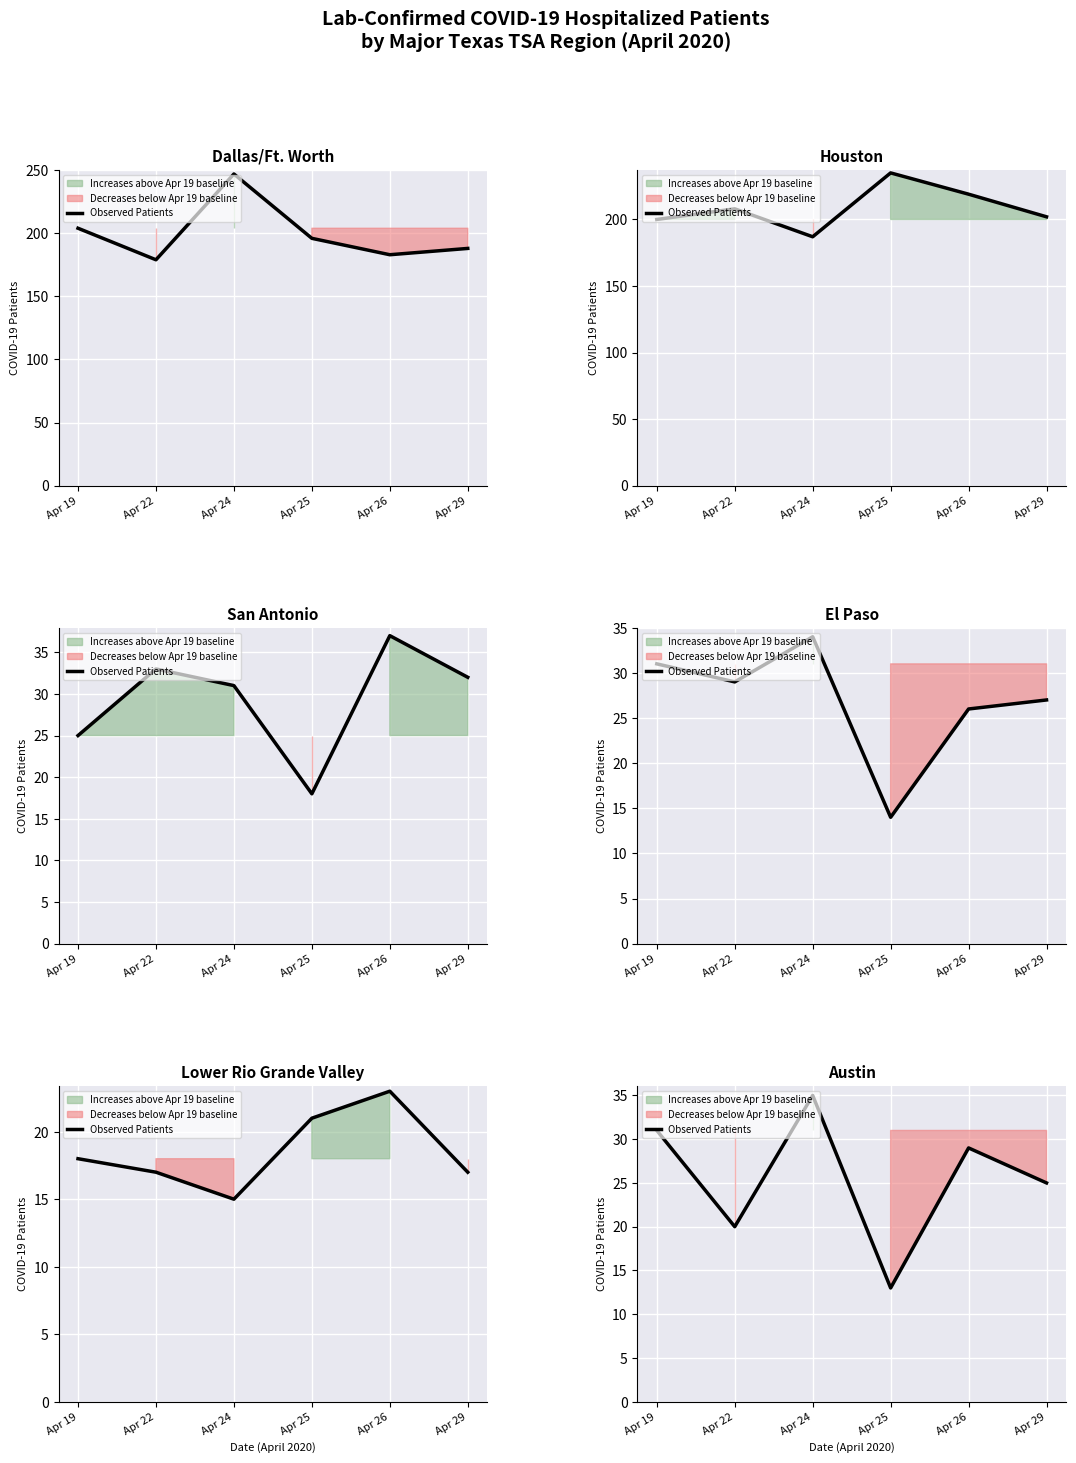

How many points are higher than both their immediate neighbors (excluding endpoints)?

2